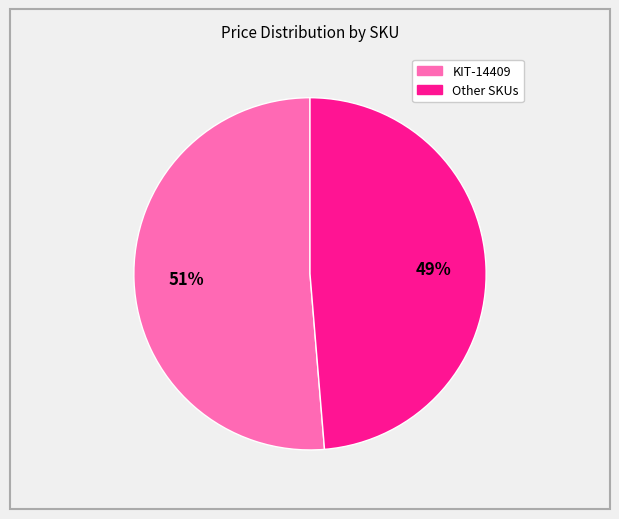

Does any single category account for the majority?

Yes